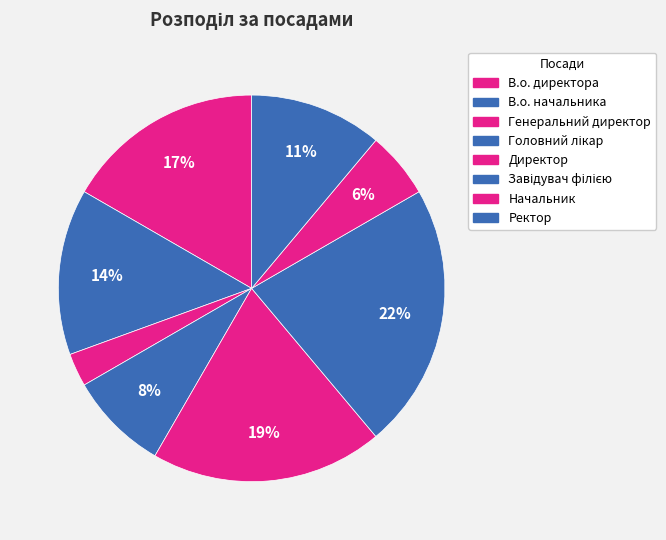

To the nearest percent, what is the difference between the largest and smallest slice percentages?

19%